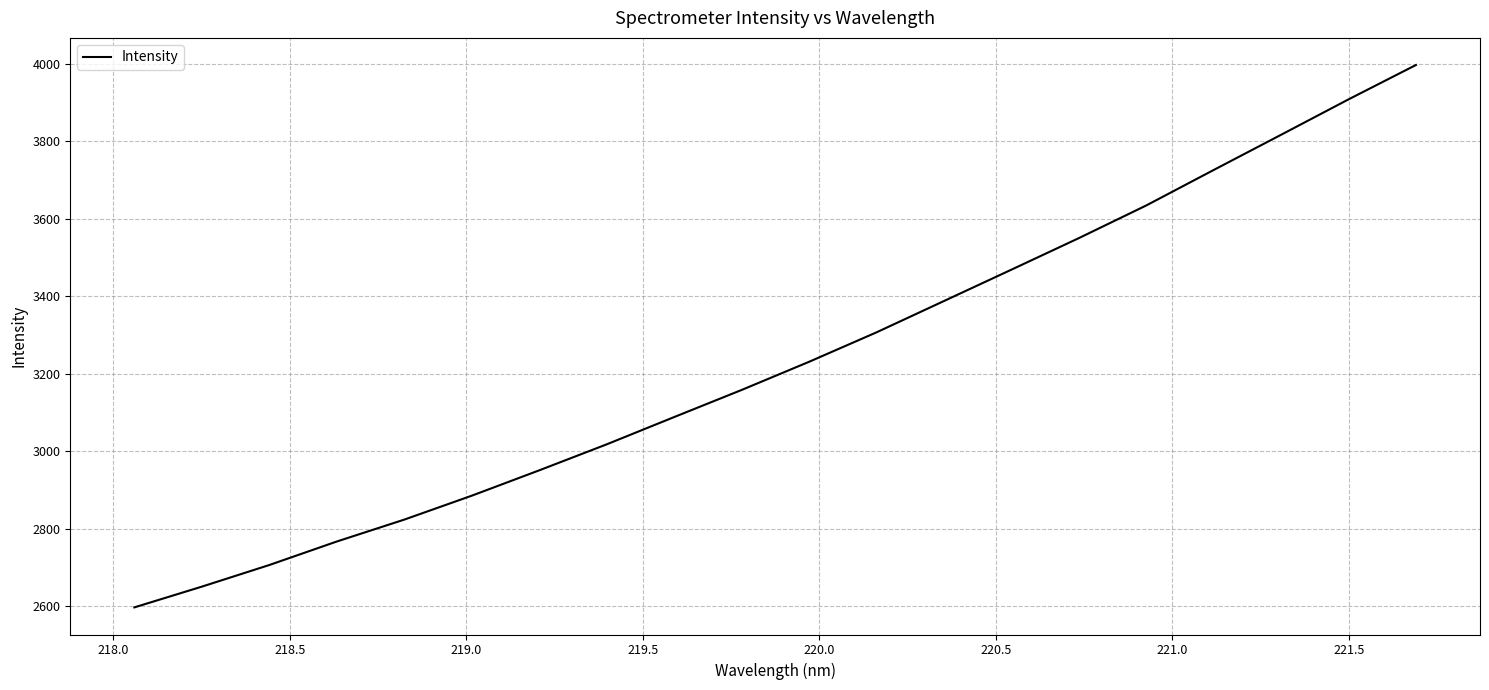

Reading right to left, extract all data points from this chart.

3997.2	3908.5	3817.1	3726.2	3634.7	3550.3	3468.9	3387.9	3307.1	3231.0	3158.3	3088.3	3017.9	2950.8	2885.3	2823.6	2767.0	2706.3	2650.5	2596.9